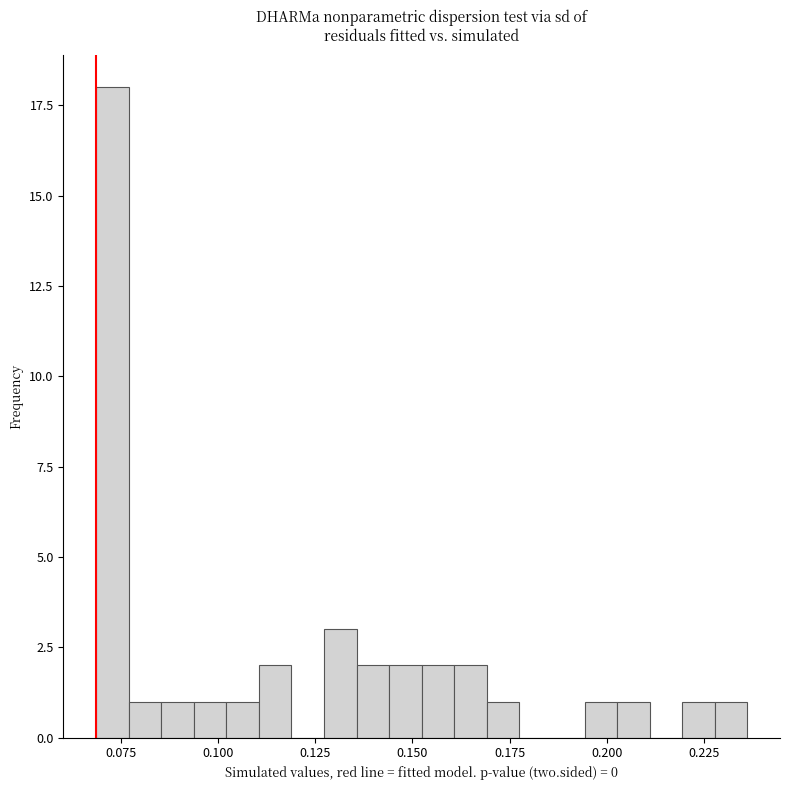

Around what value on the x-axis is the tallest bar? Give the approximate position of its centre, as read against the axis.

0.075